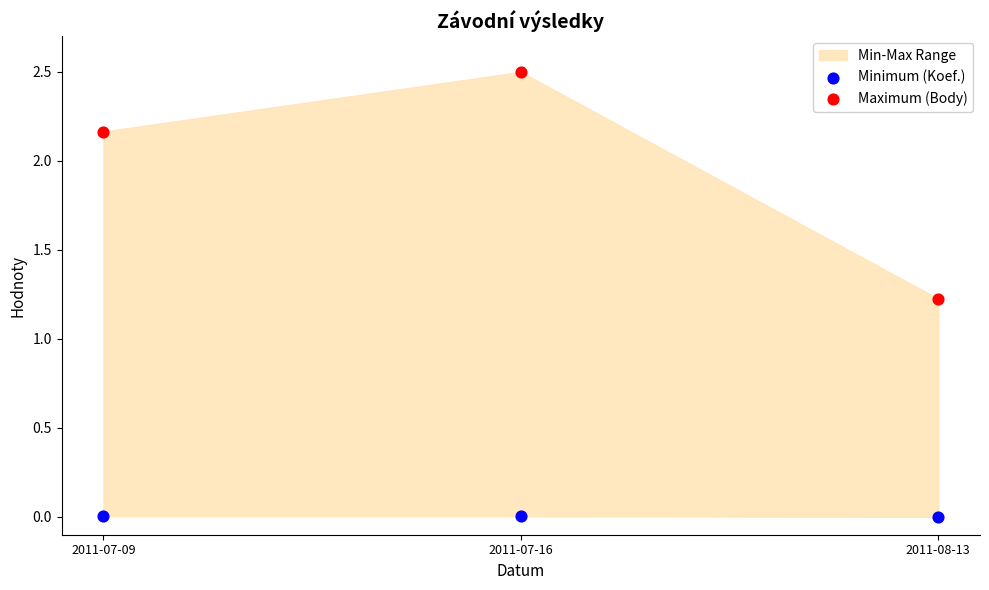

Which series contains the lowest Y value?

Minimum (Koef.)